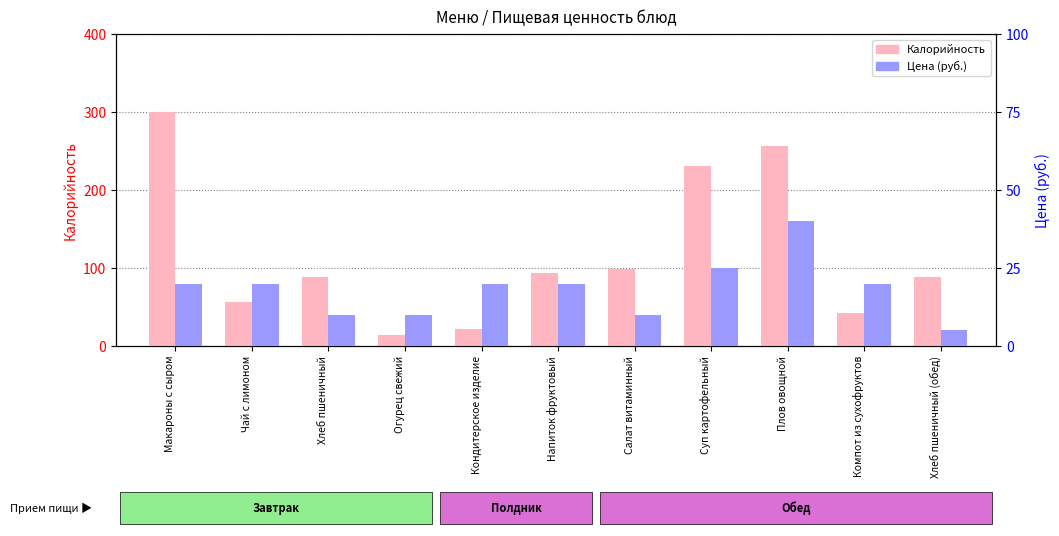

What is the label of the 5th bar from the left?

Кондитерское изделие